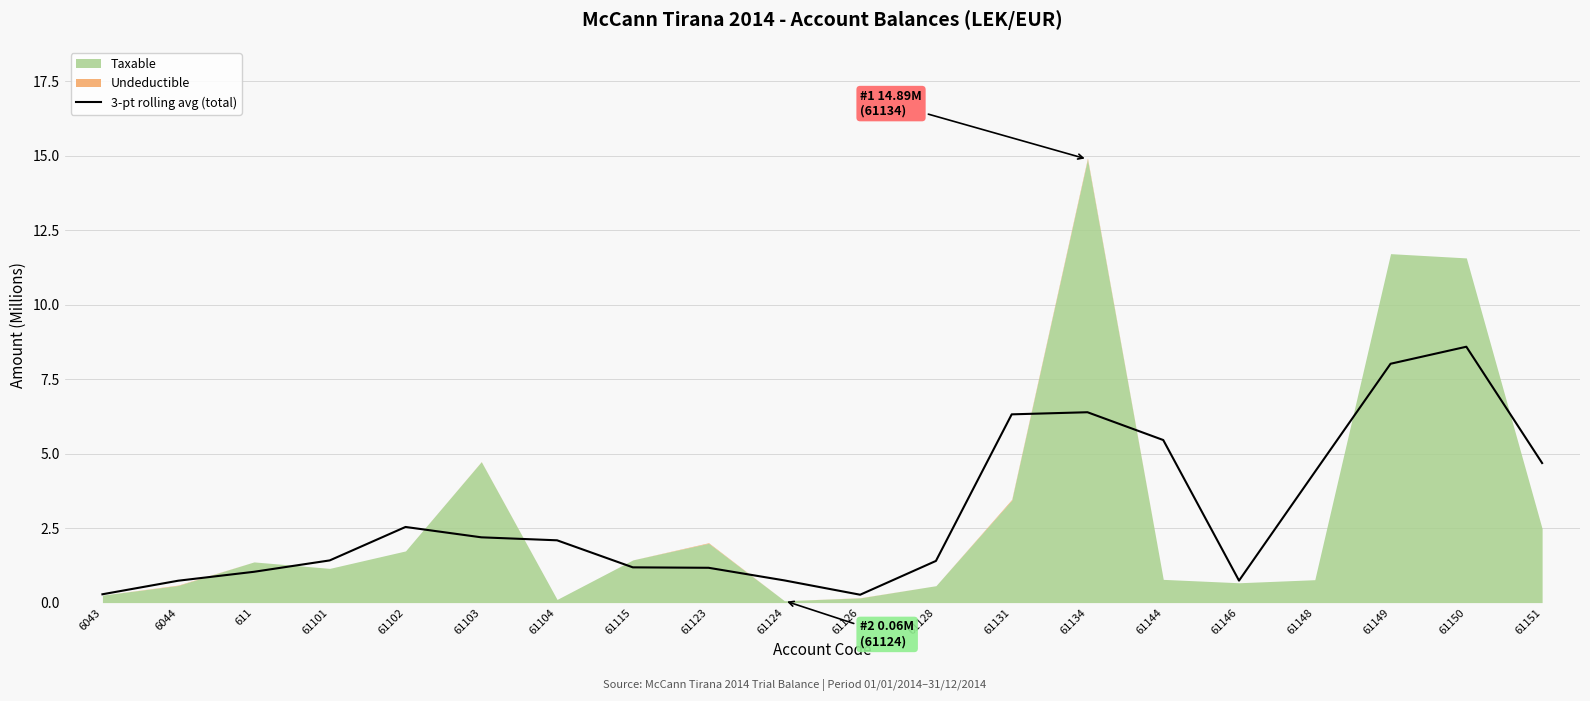

The chart shows a value of 2.1 at 61104. True or false?

True